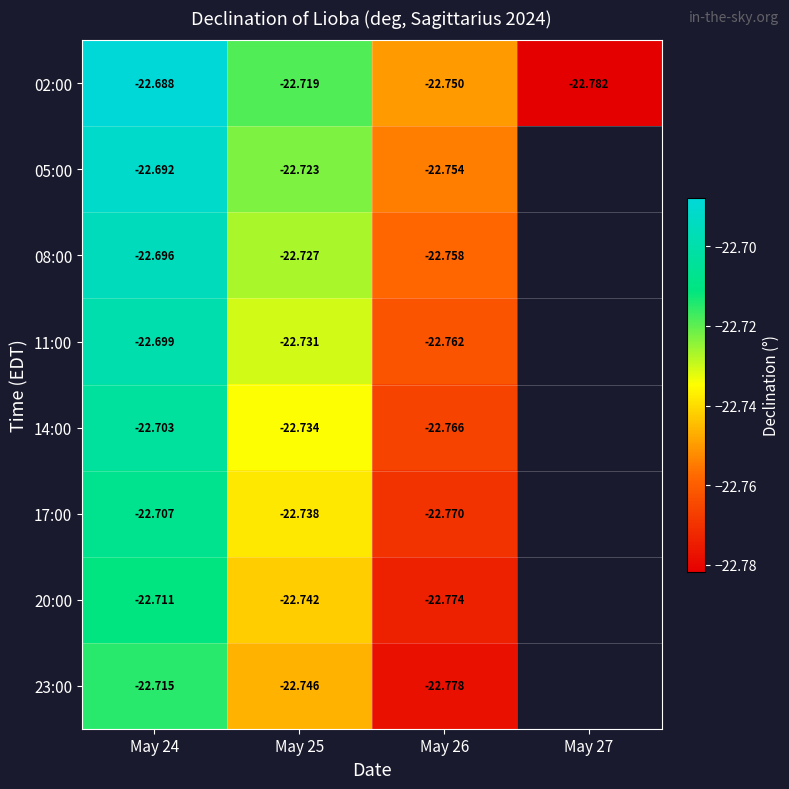

What is the maximum value shown in the chart?

-22.7